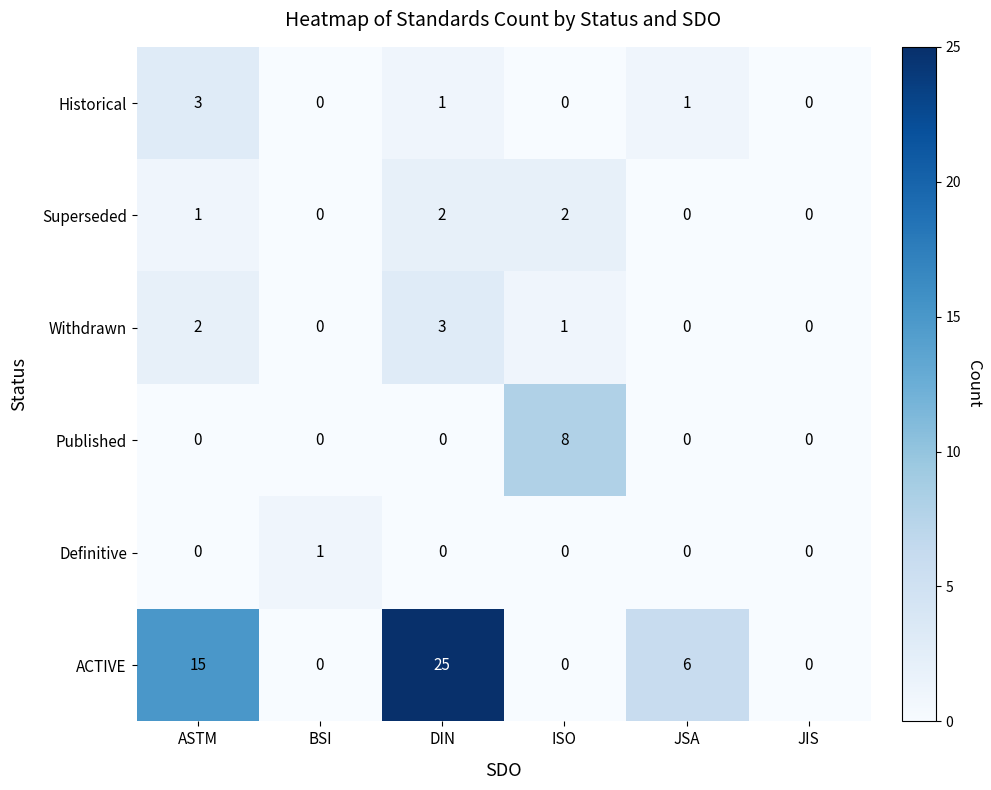

Which series has the largest range (max minus min)?

ACTIVE